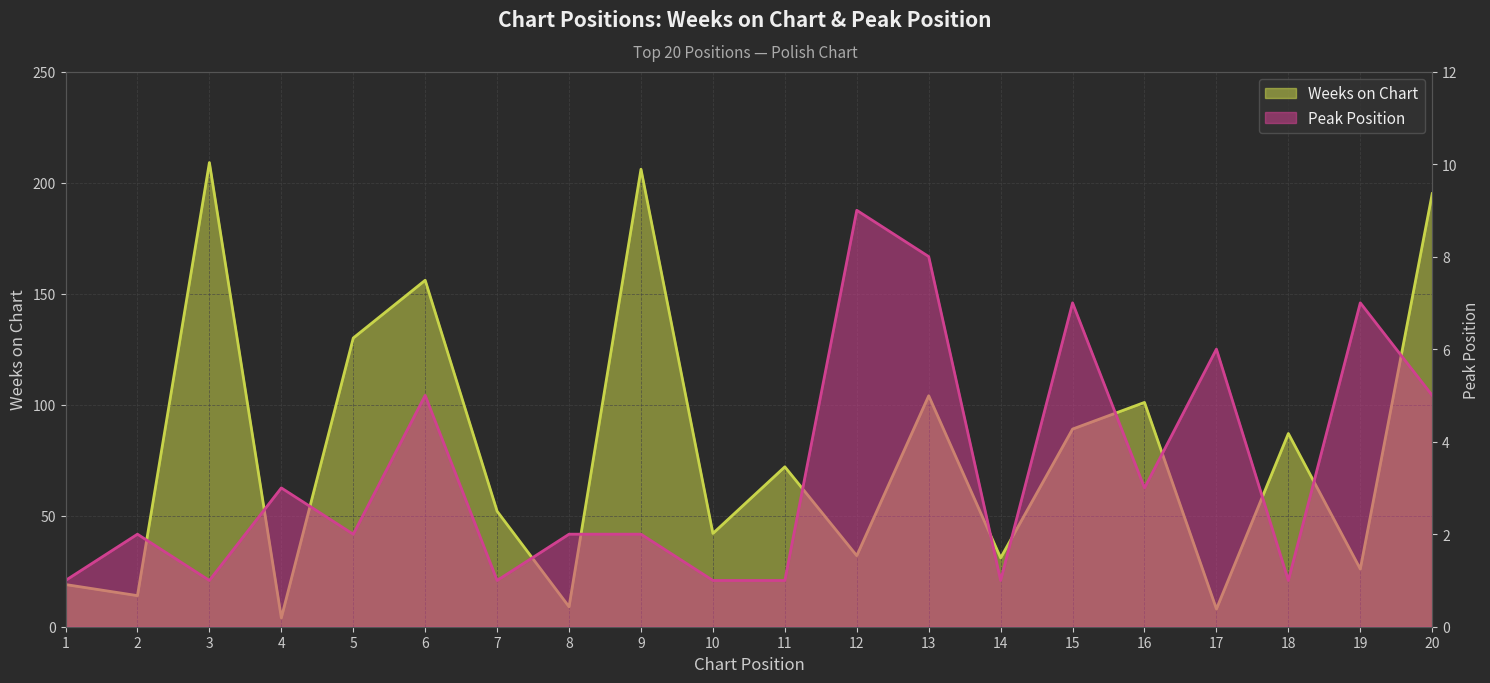

What is the value of the Weeks on Chart point at the 18th from the left?

87